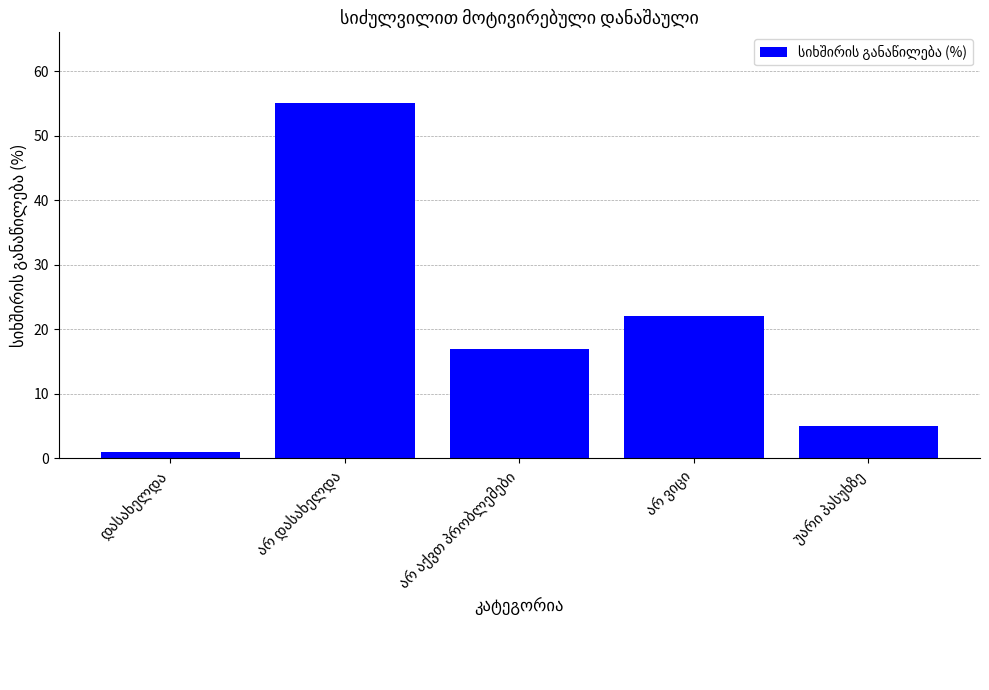

What is the greatest value displayed?

55